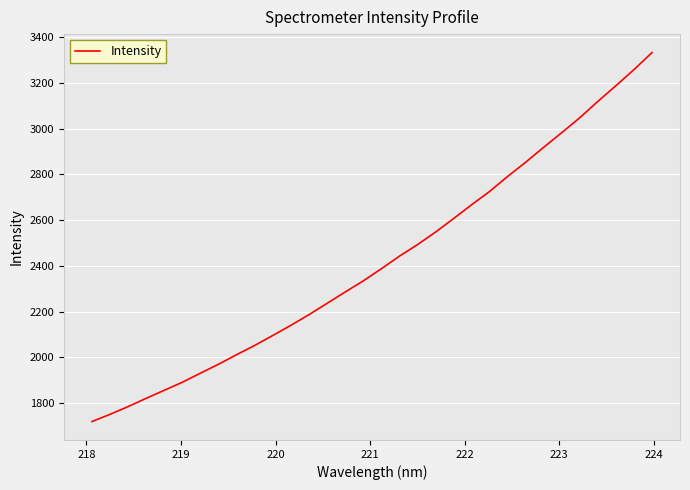

How many lines are shown in the chart?

1